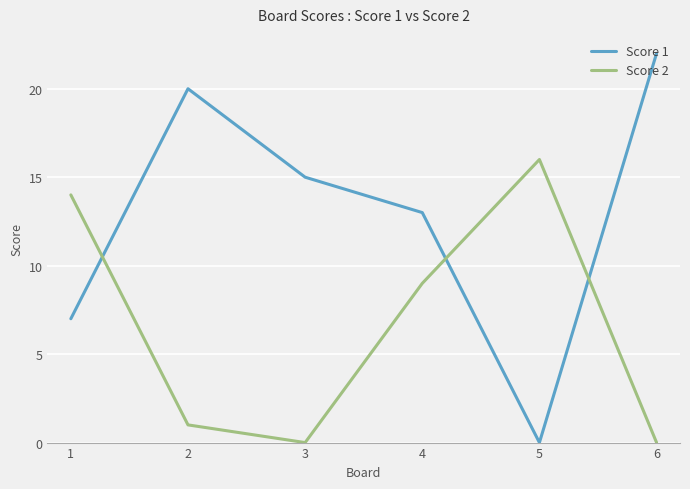

Where does the Score 1 series first go above 15?

2